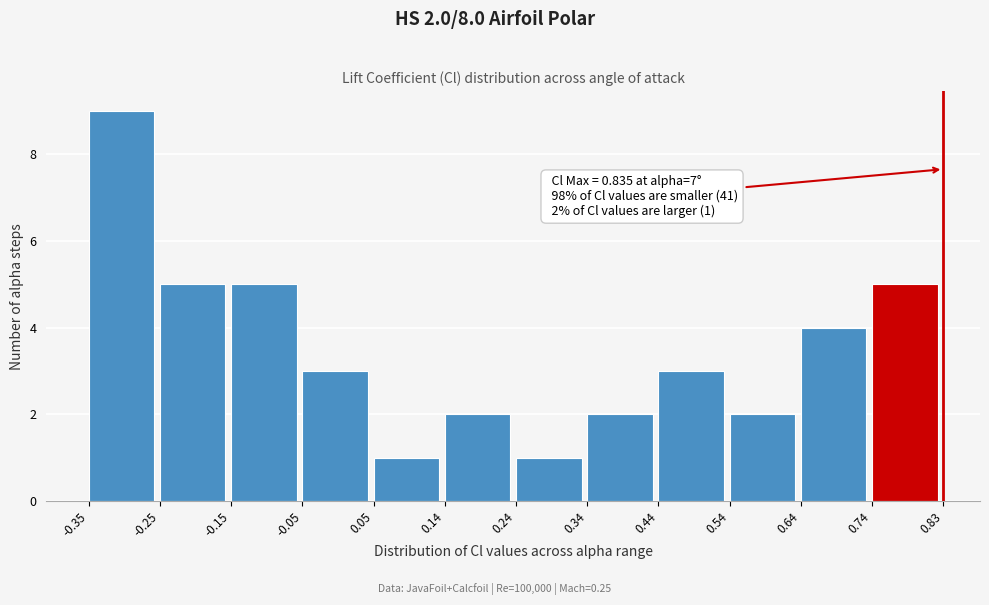

Over which range of the x-axis is the bar tallest?

-0.35 to -0.25